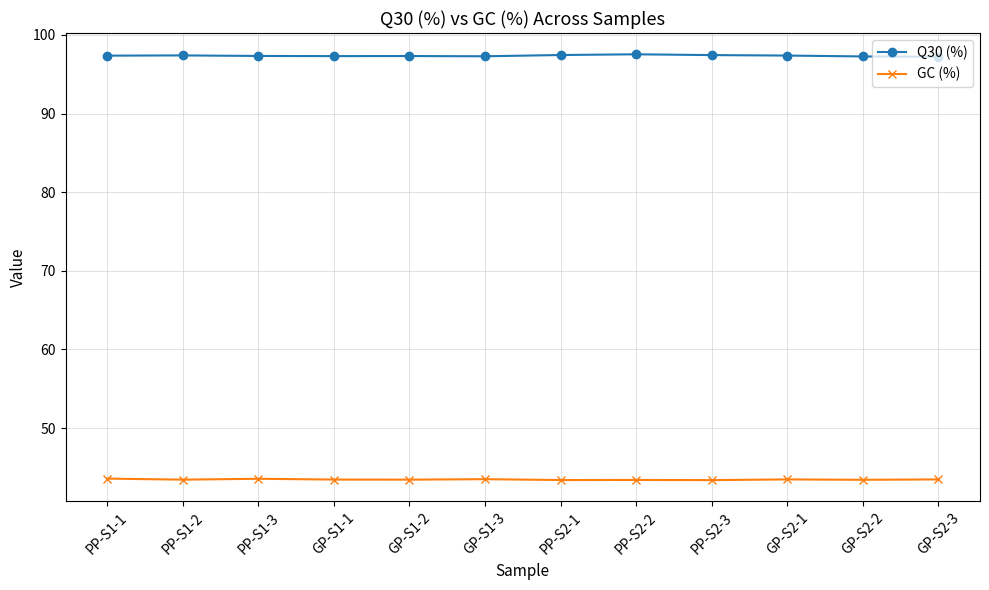

True or false: GC (%) and Q30 (%) intersect in this chart.

False